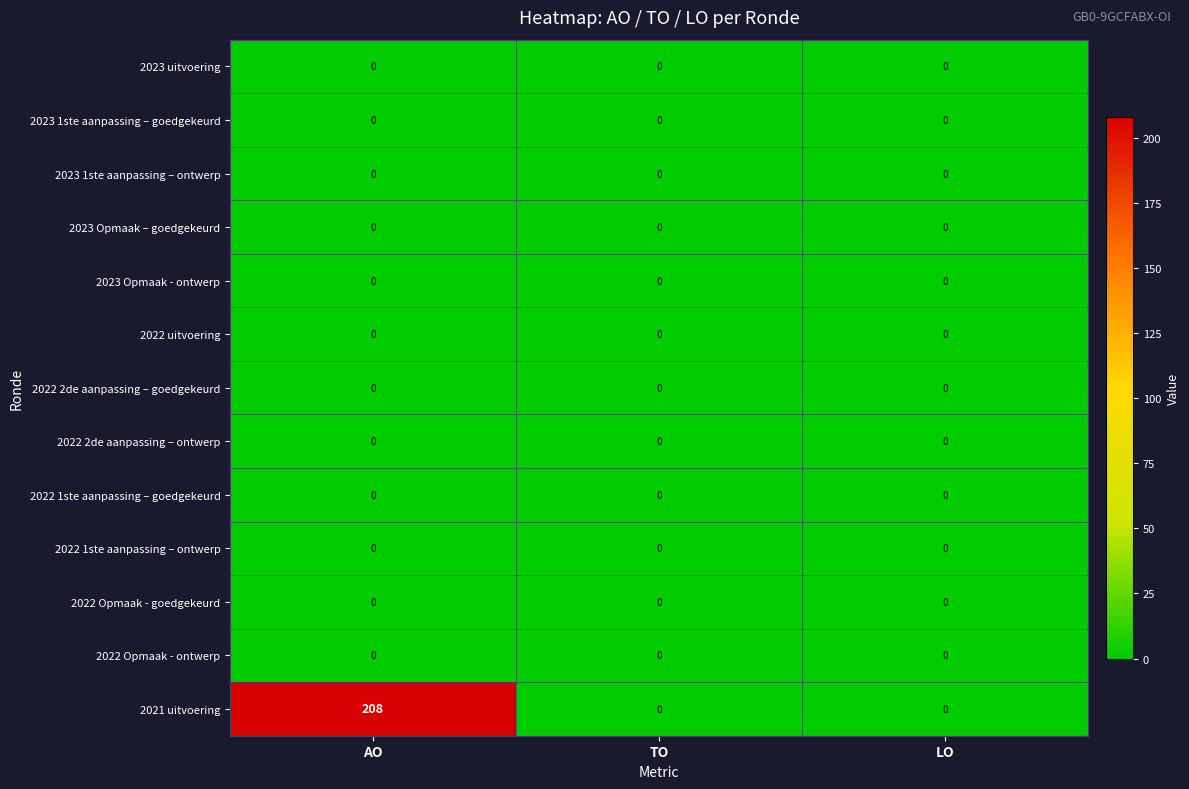

The value of 2023 Opmaak - ontwerp at AO is 0. True or false?

True